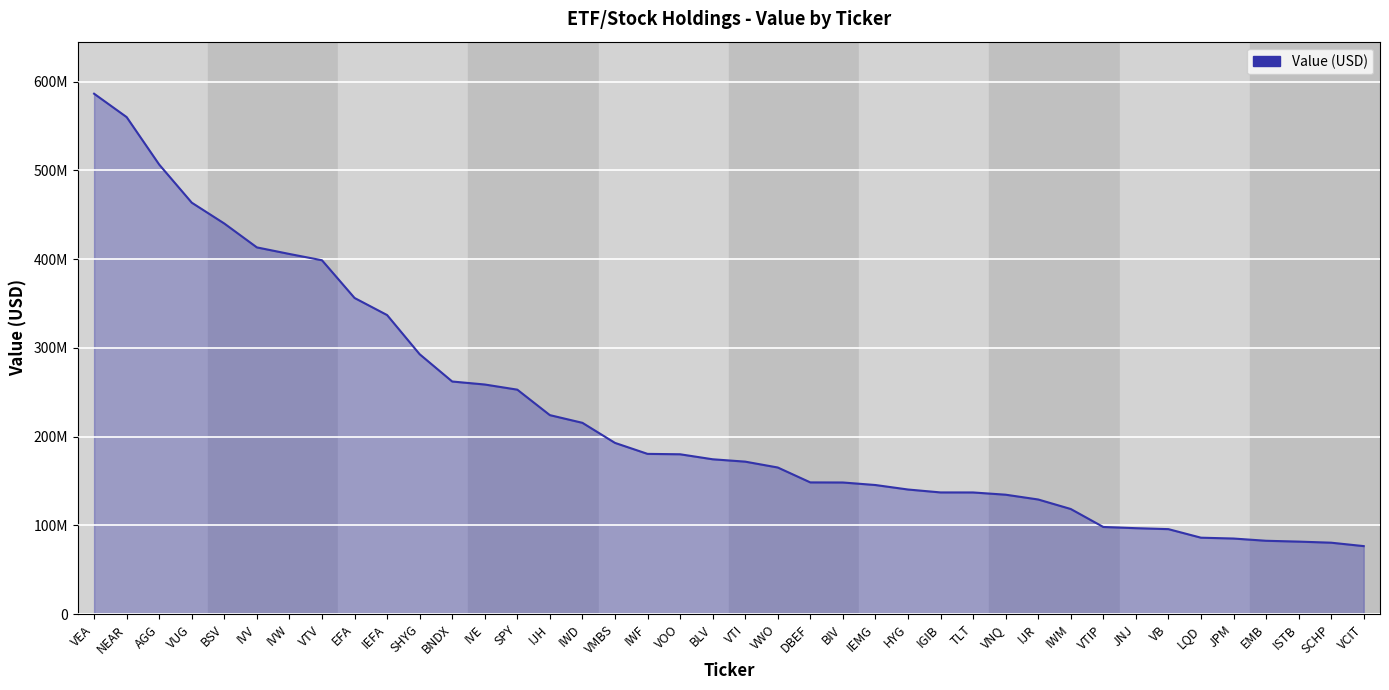

Does the chart have visible grid lines?

Yes